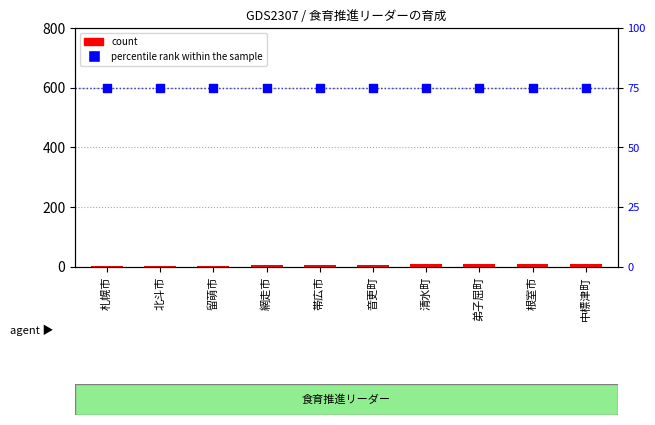

At which category is the sum across all series the highest?

中標津町